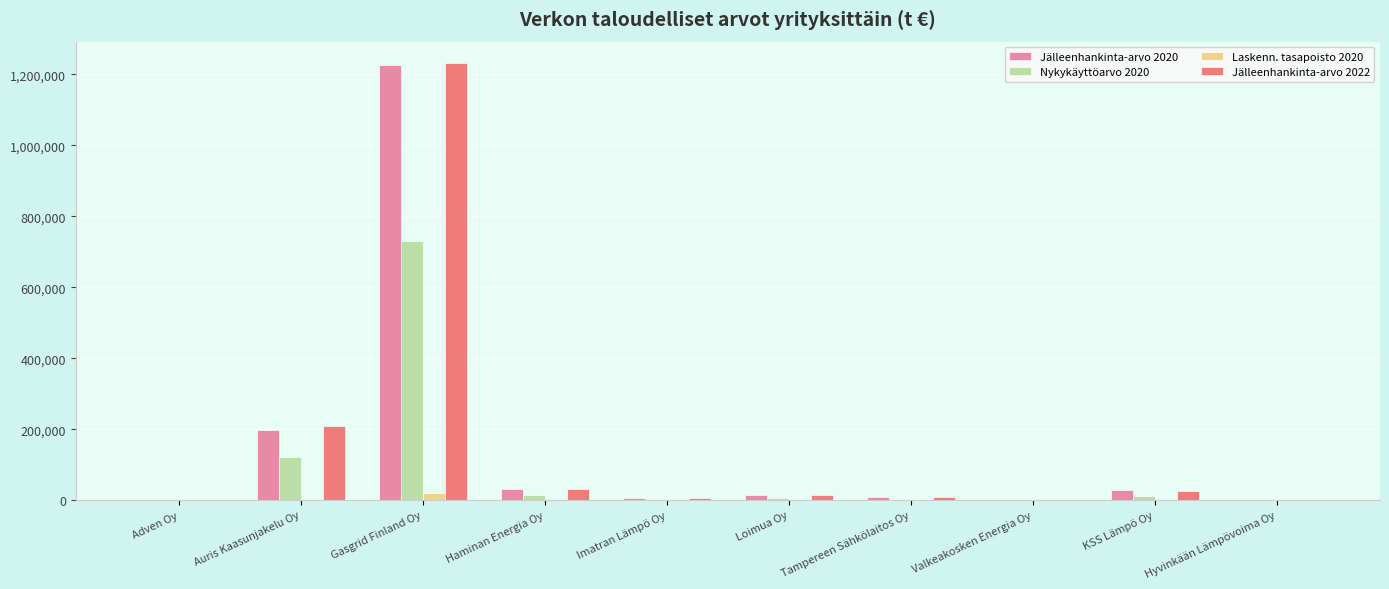

Which series has the widest spread of values?

Jälleenhankinta-arvo 2022